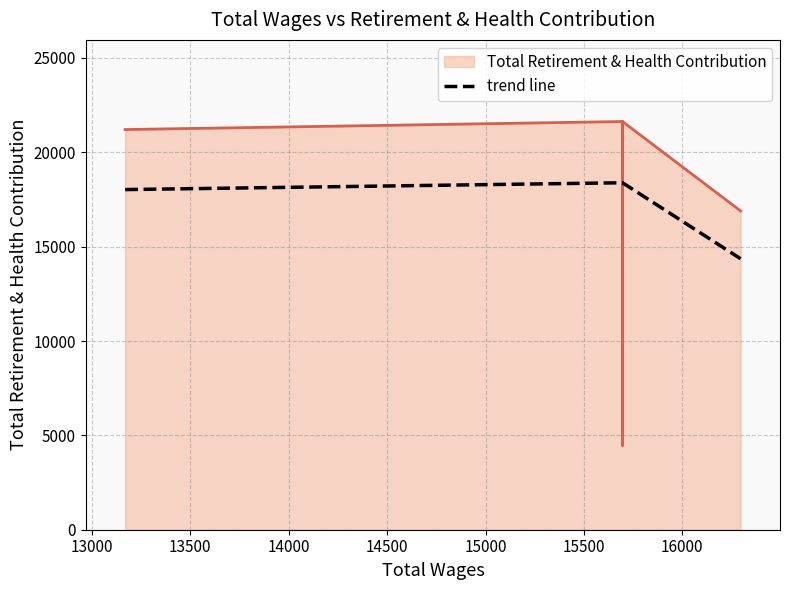

What is the approximate value at 15696.0?

12597